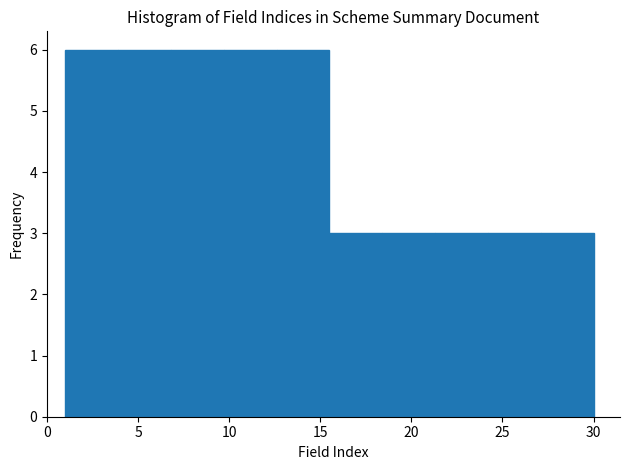

Reading left to right, transcribe this chart: for each bar, give the range it covers on the x-axis and its height. Neither the bar edges nor the heights are printed on the chart, so give them approximately, as read against the axes.

1.0 to 3.9: 6
3.9 to 6.8: 6
6.8 to 9.7: 6
9.7 to 12.6: 6
12.6 to 15.5: 6
15.5 to 18.4: 3
18.4 to 21.3: 3
21.3 to 24.2: 3
24.2 to 27.1: 3
27.1 to 30.0: 3